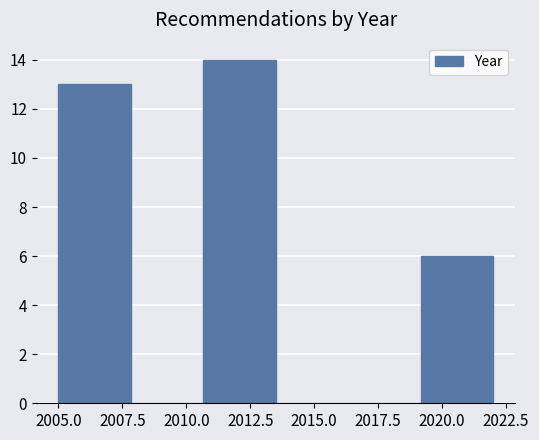

Which range on the x-axis has the tallest bar?

2010.5 to 2013.5